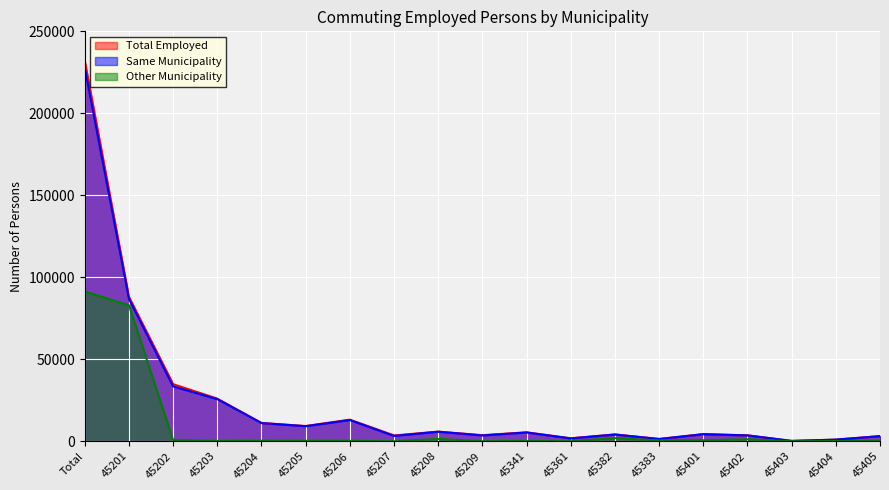

Reading left to right, what are all the values shown in this chart?

Total Employed: 231999	88047	34828	26006	11165	9302	13187	3568	5886	3727	5465	1791	4156	1401	4354	3606	219	1012	3154
Same Municipality: 227709	86779	33460	25693	11107	9196	12955	3270	5828	3563	5359	1767	4138	1386	4331	3597	218	1009	3126
Other Municipality: 91332	82954	761	182	378	290	258	20	1388	30	181	32	1903	499	632	1210	5	126	280